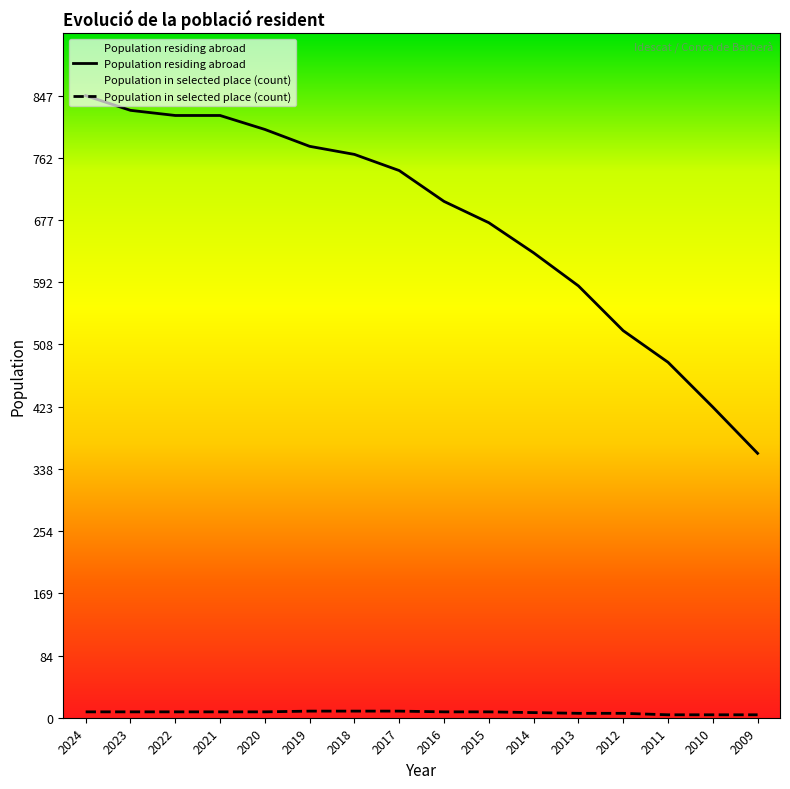

What is the value of the Population in selected place (count) point at the 3rd from the left?

8